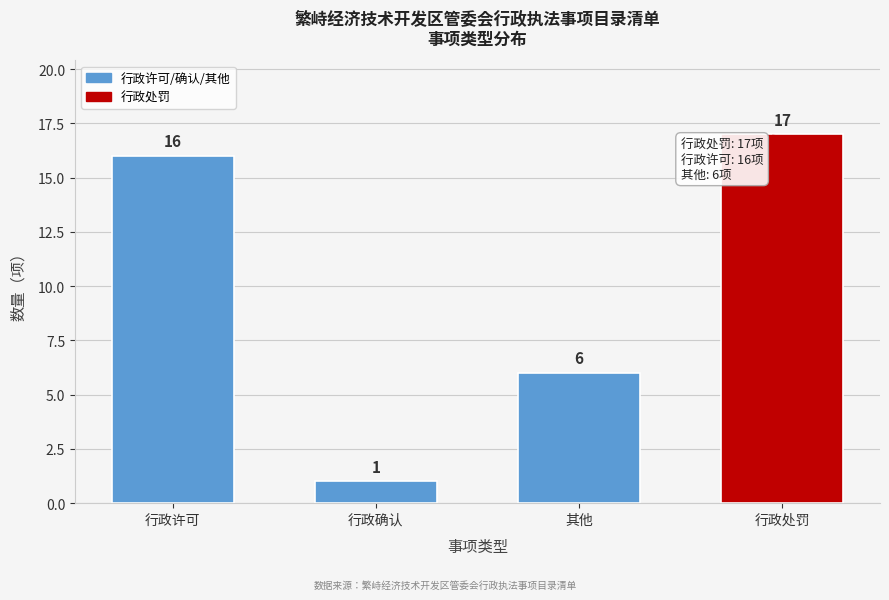

Reading left to right, extract all data points from this chart.

行政许可=16	行政确认=1	其他=6	行政处罚=17